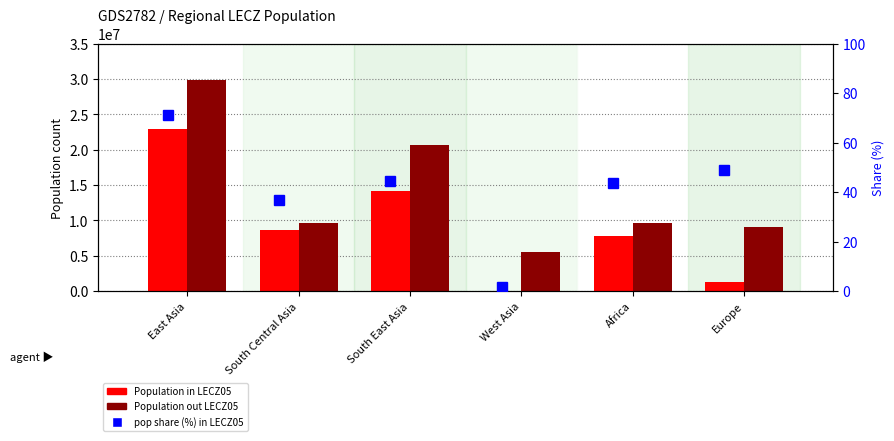

What is the difference between the maximum and minimum values in the Population in LECZ05 series?

22995143.1